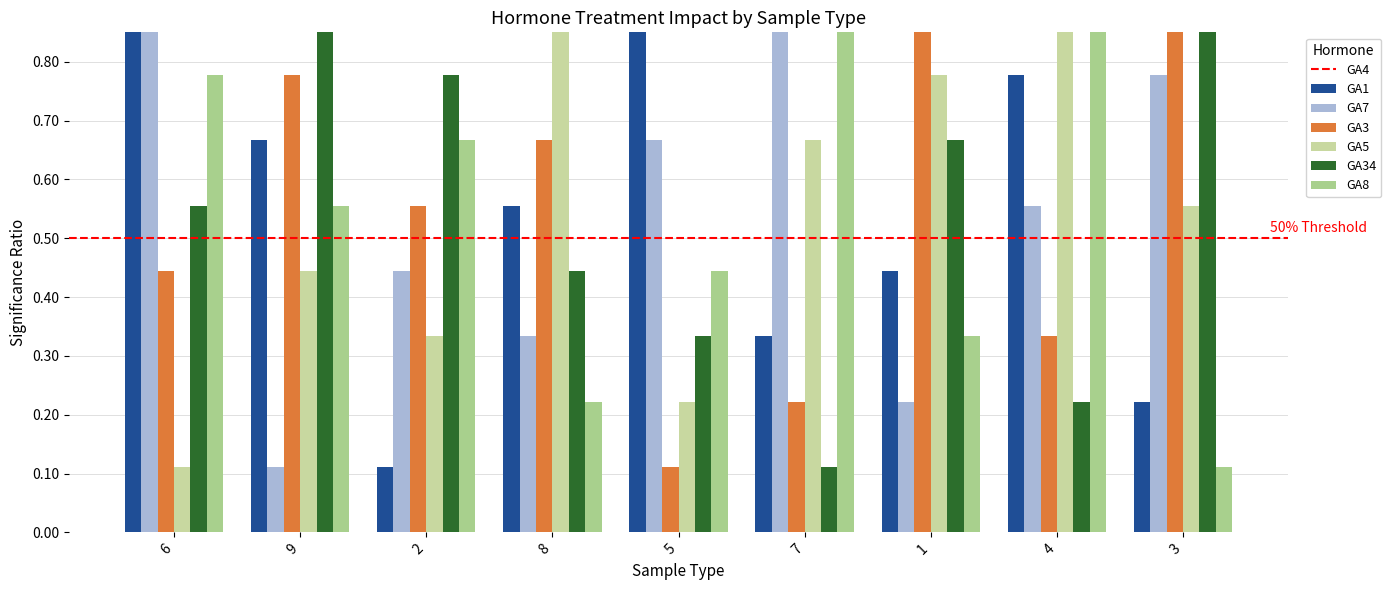

True or false: col_9 has a value of 0.5 at 7.

False